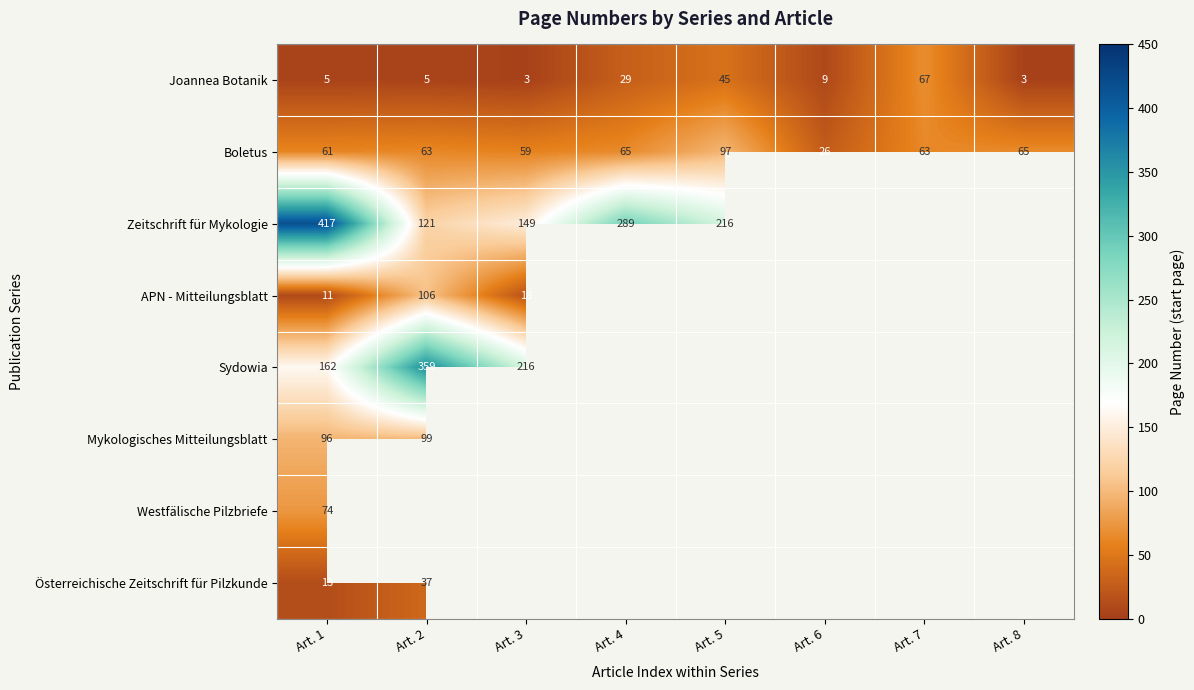

How many categories are shown in the chart?

8